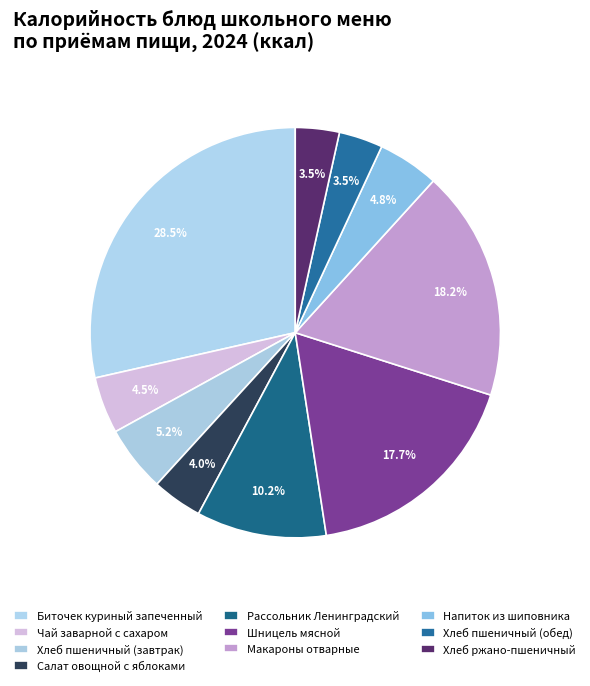

How many slices are in this pie chart?

10